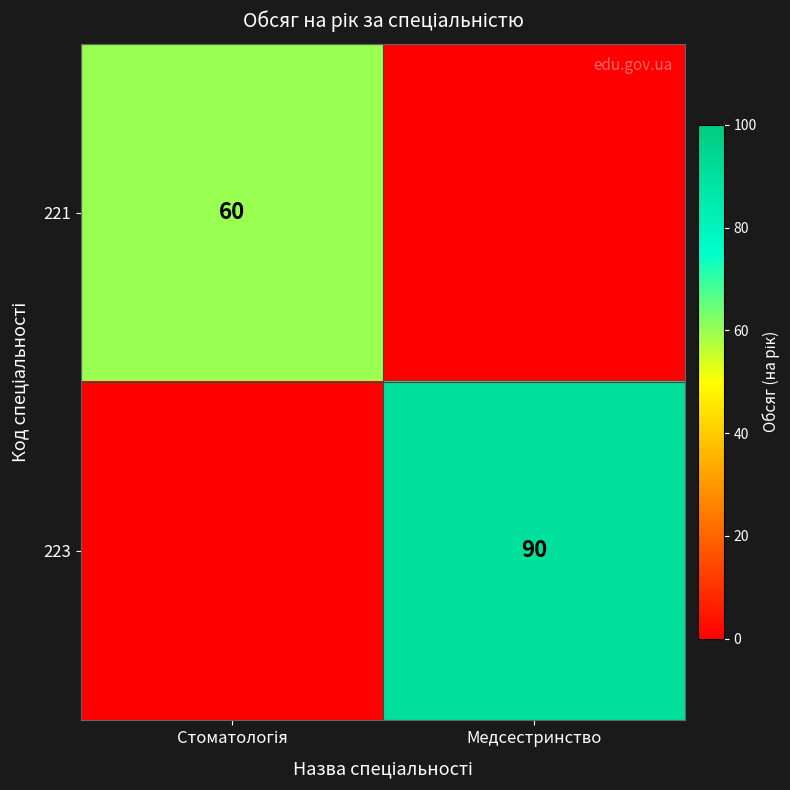

Rank the series at Медсестринство from highest to lowest value.

223, 221